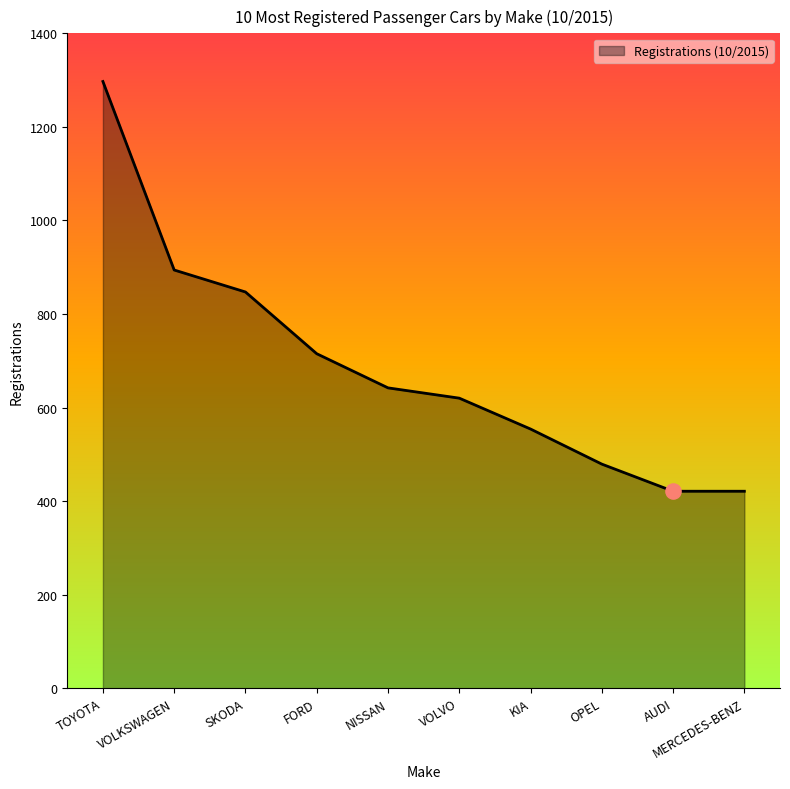

What is the change in value from VOLVO to OPEL?

-141